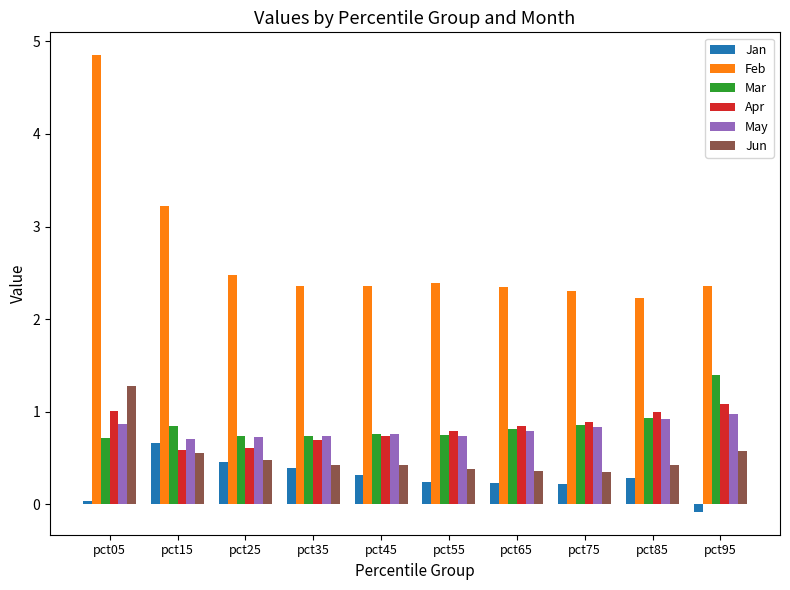

How many positive values does the Jan series have?

9